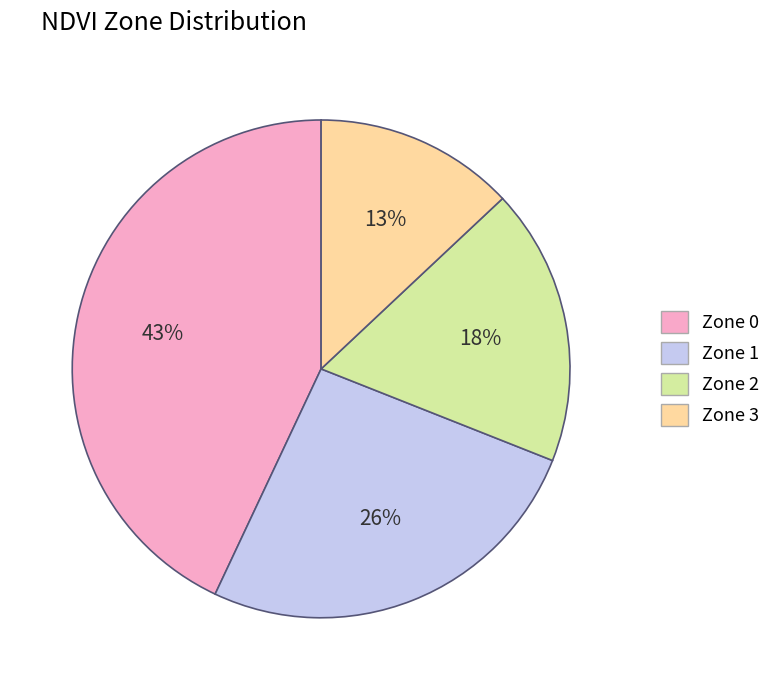

How many slices are in this pie chart?

4